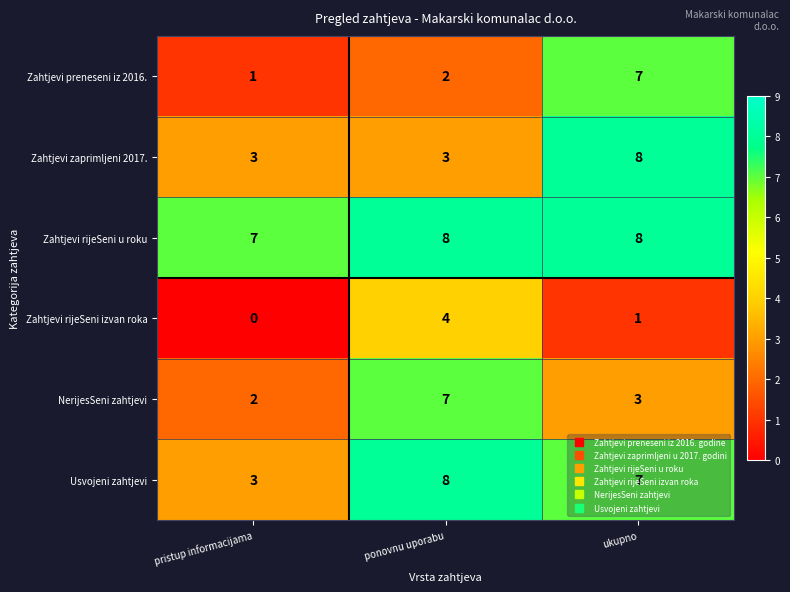

At which label is Usvojeni zahtjevi closest to 5?

pristup informacijama